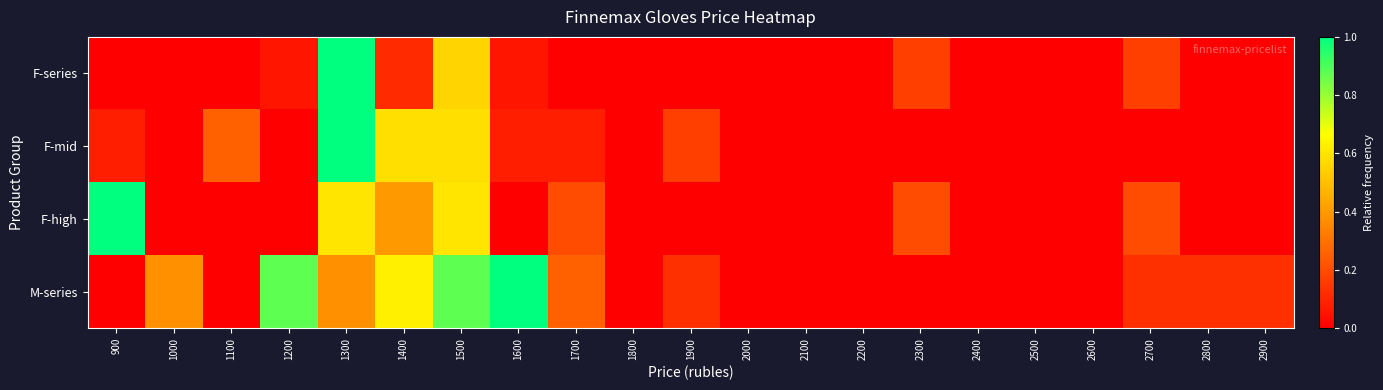

Reading right to left, transcribe all the data shown in this chart.

F-series: 2900=0.0	2800=0.0	2700=0.2	2600=0.0	2500=0.0	2400=0.0	2300=0.2	2200=0.0	2100=0.0	2000=0.0	1900=0.0	1800=0.0	1700=0.0	1600=0.1	1500=0.6	1400=0.1	1300=1.0	1200=0.1	1100=0.0	1000=0.0	900=0.0
F-mid: 2900=0.0	2800=0.0	2700=0.0	2600=0.0	2500=0.0	2400=0.0	2300=0.0	2200=0.0	2100=0.0	2000=0.0	1900=0.2	1800=0.0	1700=0.1	1600=0.1	1500=0.6	1400=0.6	1300=1.0	1200=0.0	1100=0.2	1000=0.0	900=0.1
F-high: 2900=0.0	2800=0.0	2700=0.2	2600=0.0	2500=0.0	2400=0.0	2300=0.2	2200=0.0	2100=0.0	2000=0.0	1900=0.0	1800=0.0	1700=0.2	1600=0.0	1500=0.6	1400=0.4	1300=0.6	1200=0.0	1100=0.0	1000=0.0	900=1.0
M-series: 2900=0.1	2800=0.1	2700=0.1	2600=0.0	2500=0.0	2400=0.0	2300=0.0	2200=0.0	2100=0.0	2000=0.0	1900=0.1	1800=0.0	1700=0.2	1600=1.0	1500=0.9	1400=0.6	1300=0.4	1200=0.9	1100=0.0	1000=0.4	900=0.0